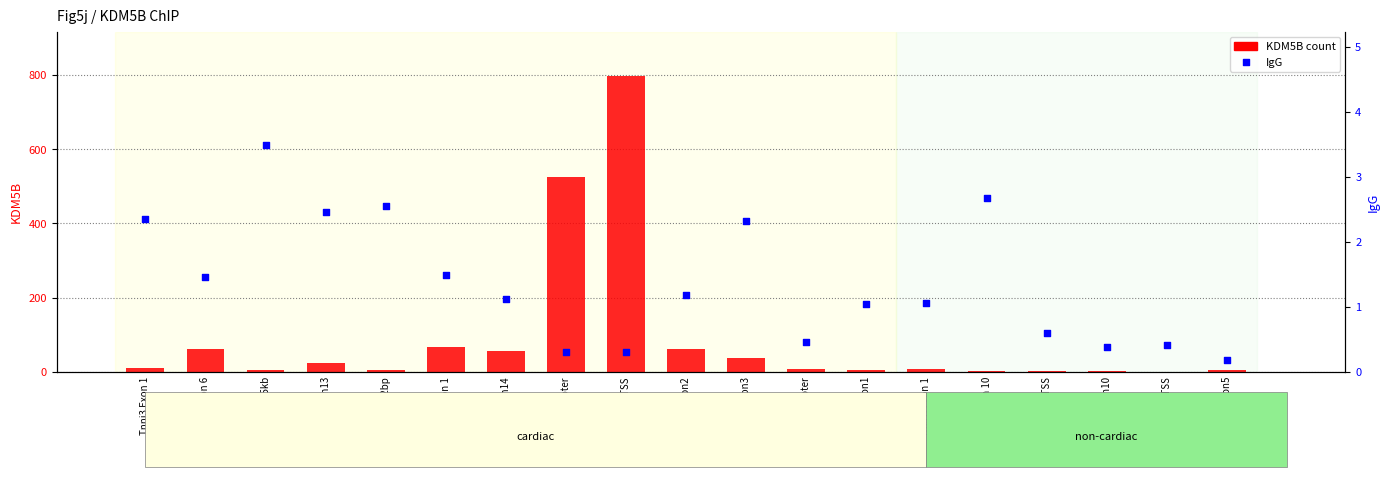

Which series reaches the maximum Y coordinate?

KDM5B count